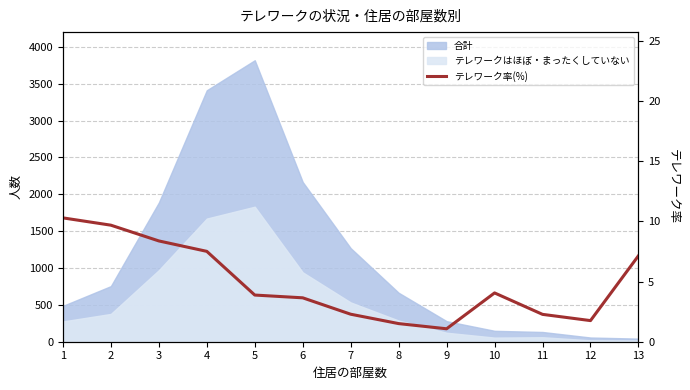

How many lines are shown in the chart?

1